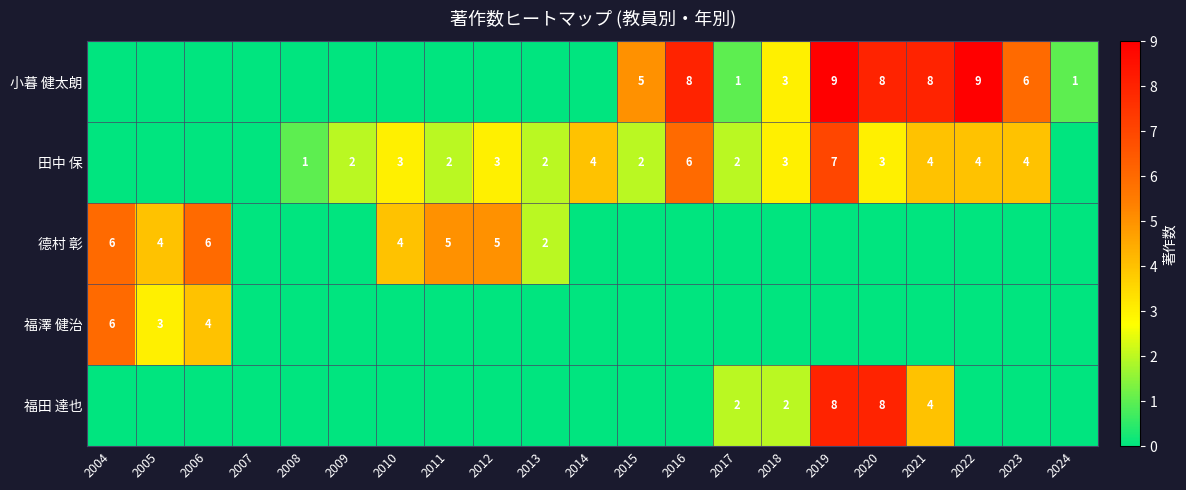

At how many categories does at least one series exceed 0?

20